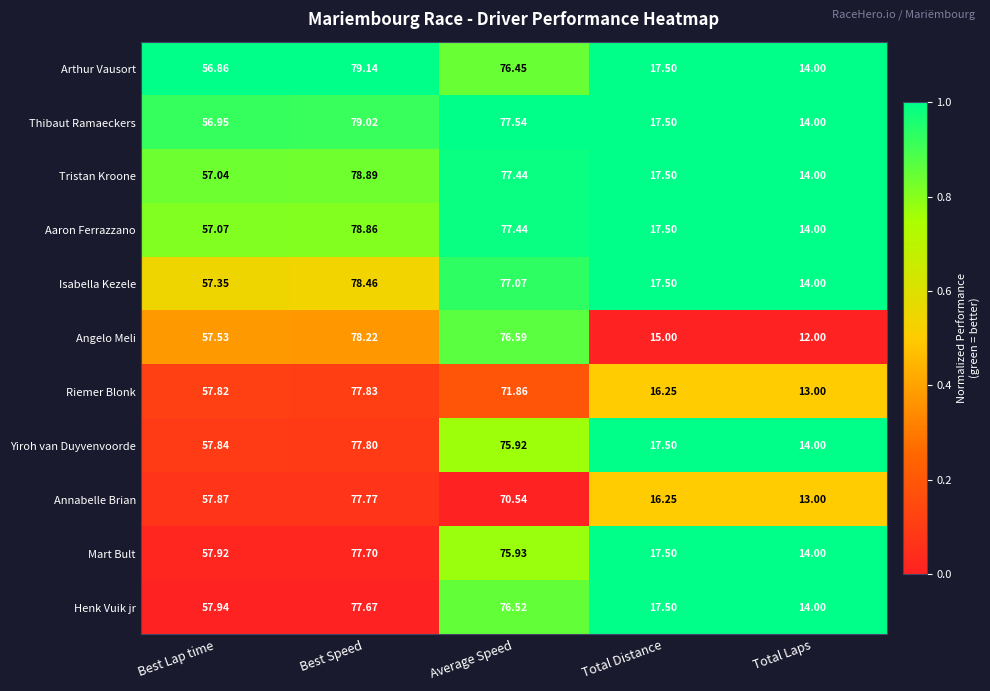

Where is Arthur Vausort nearest to the value 46?

Best Lap time